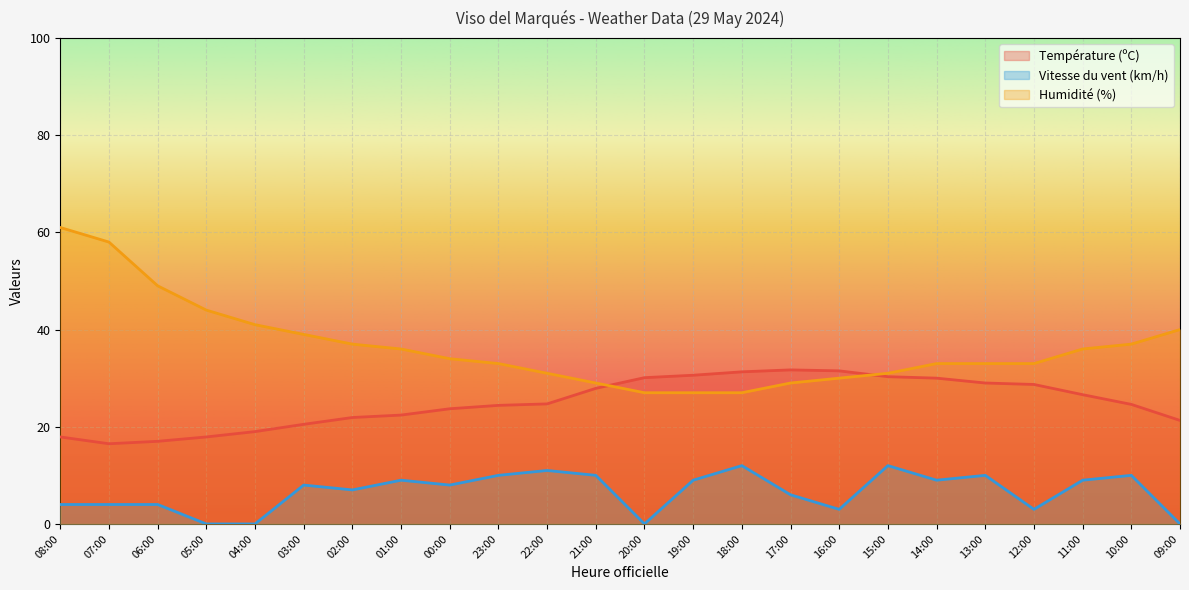

Which series has the widest spread of values?

Humidité (%)